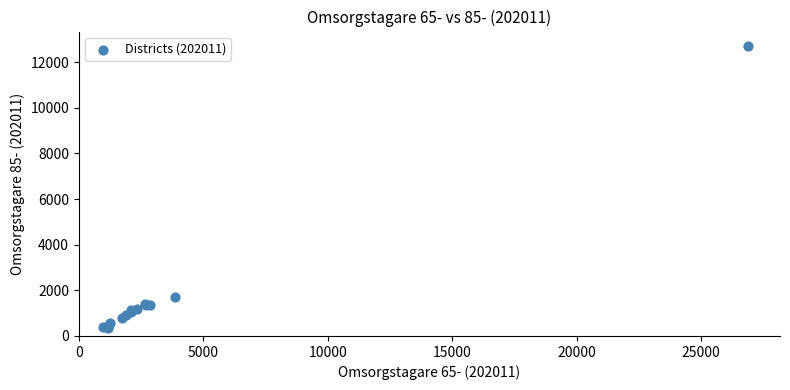

What Y value in the scatter plot is closest to 6540?

1724